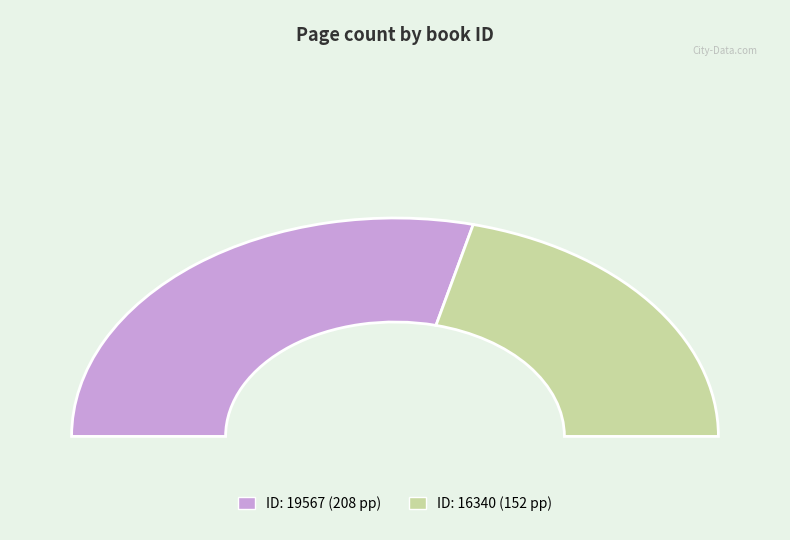

Which category has the biggest portion of the pie?

19567